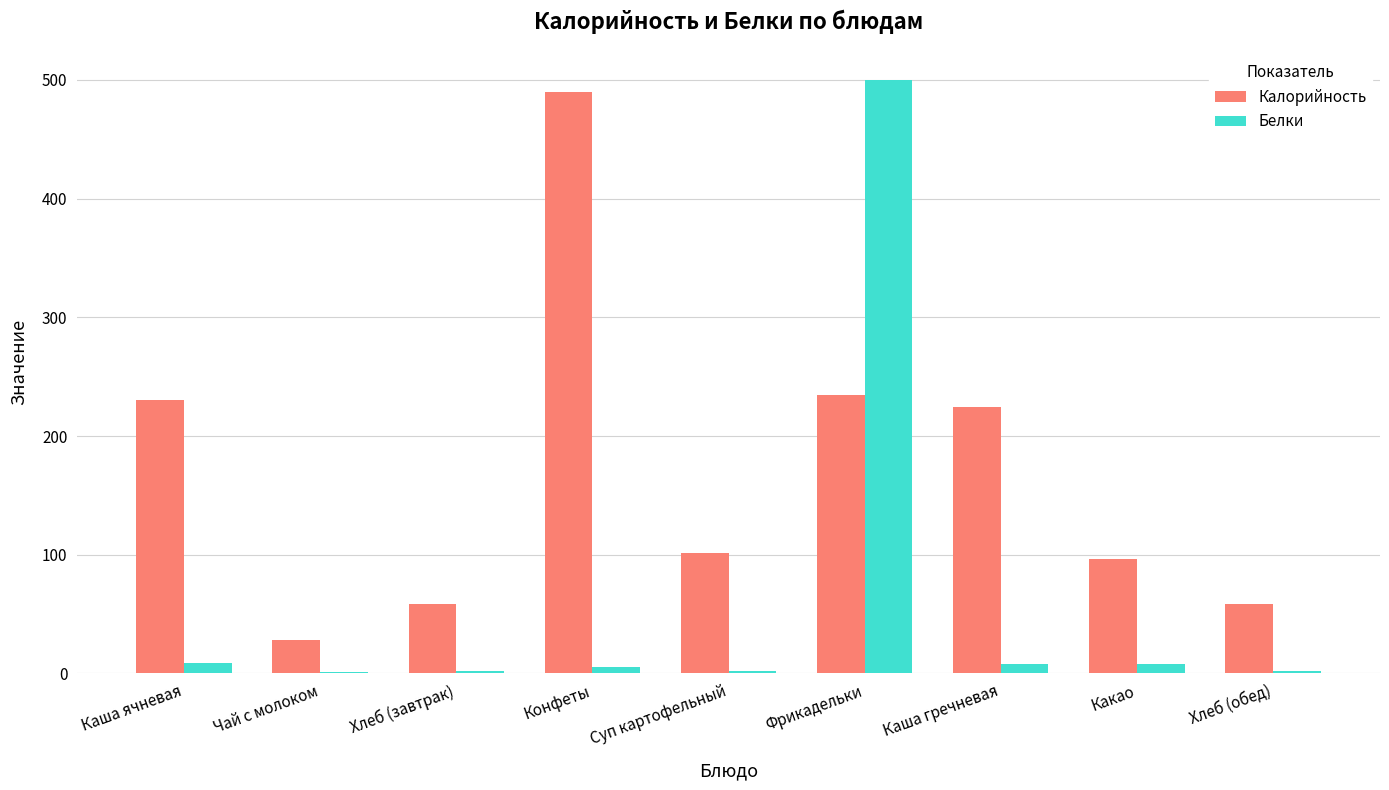

Is the value of Калорийность at Каша гречневая greater than the value of Белки at Суп картофельный?

Yes